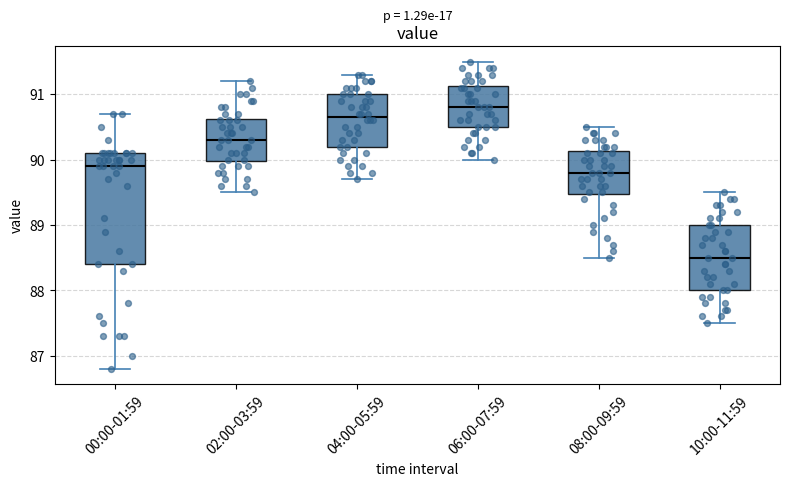

Which box's median line is the highest?

06:00-07:59